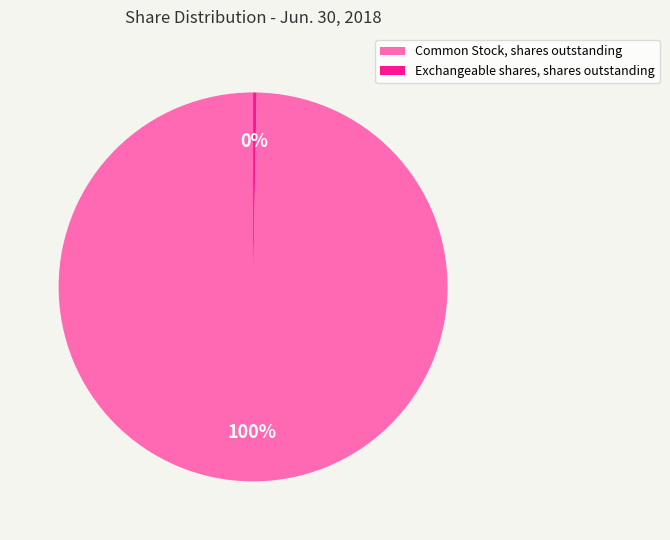

How many slices are in this pie chart?

2